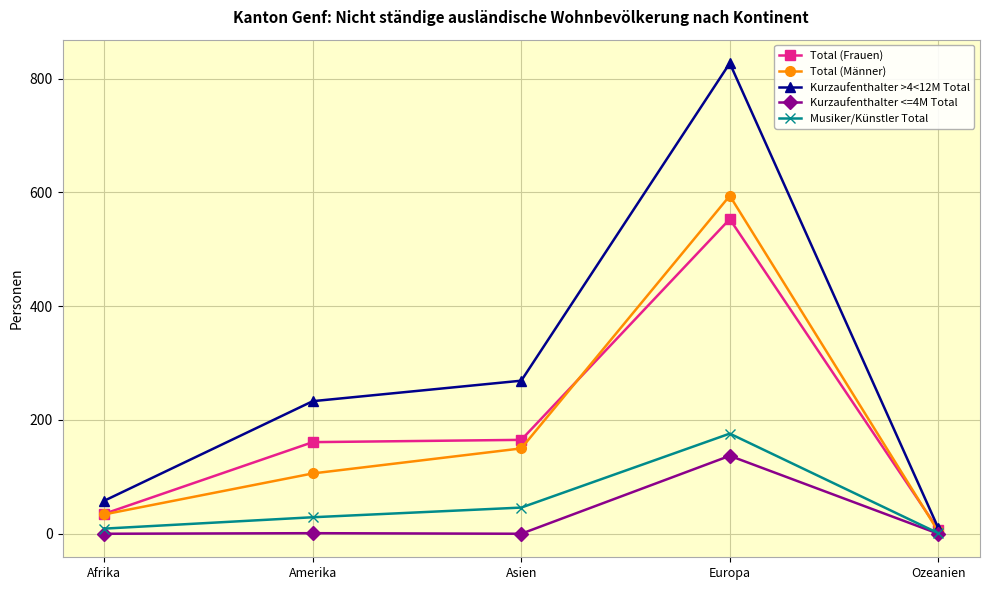

Which series has the largest range (max minus min)?

Kurzaufenthalter >4<12M Total